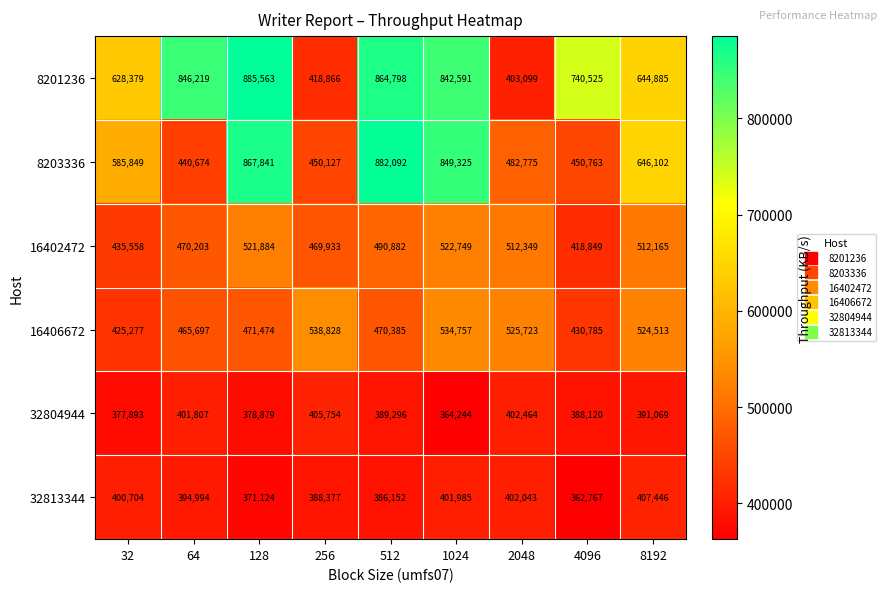

What is the difference between the 8201236 values at 4096 and 256?

321659